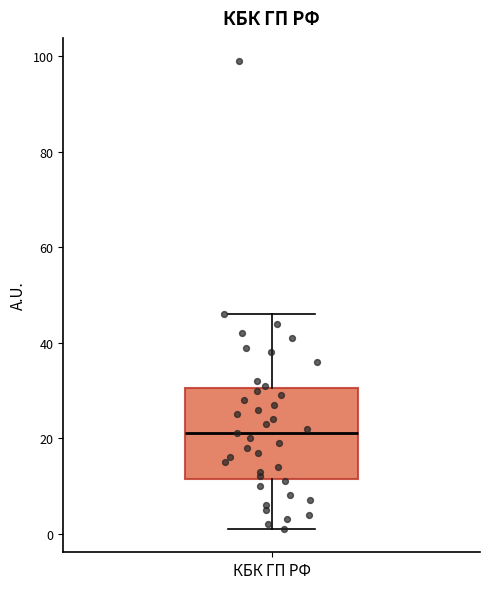

Where is the upper edge of the box for КБК ГП РФ on the y-axis? The values are not printed on the chart, so give them approximately, as read against the axis.

30